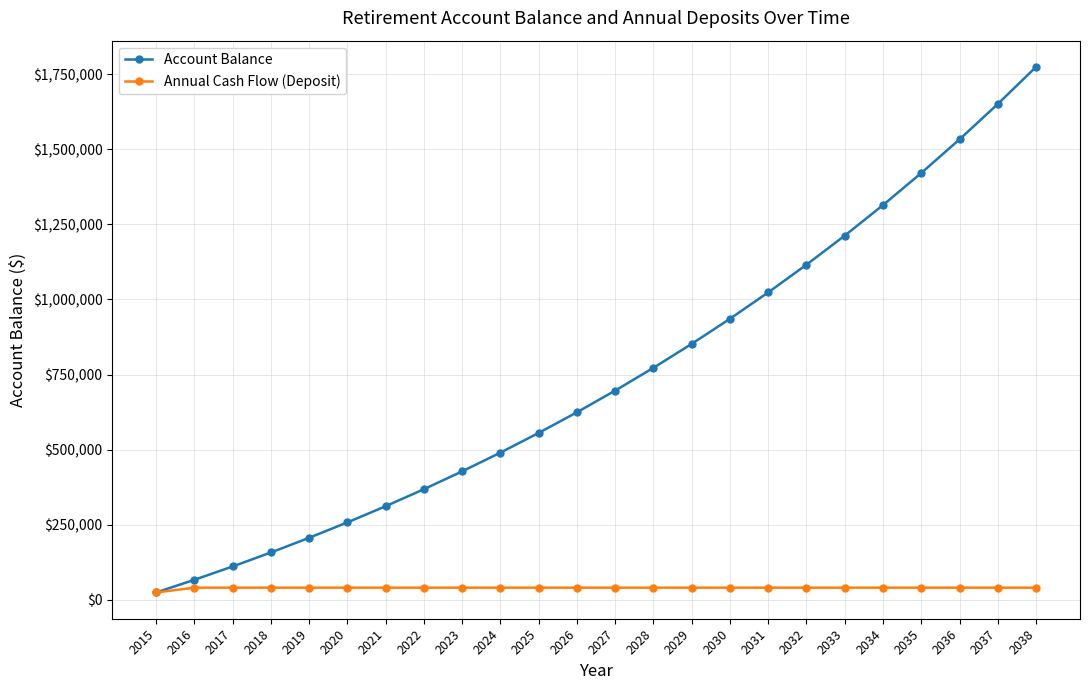

Rank the series by their maximum value, from highest to lowest.

Account Balance, Annual Cash Flow (Deposit)